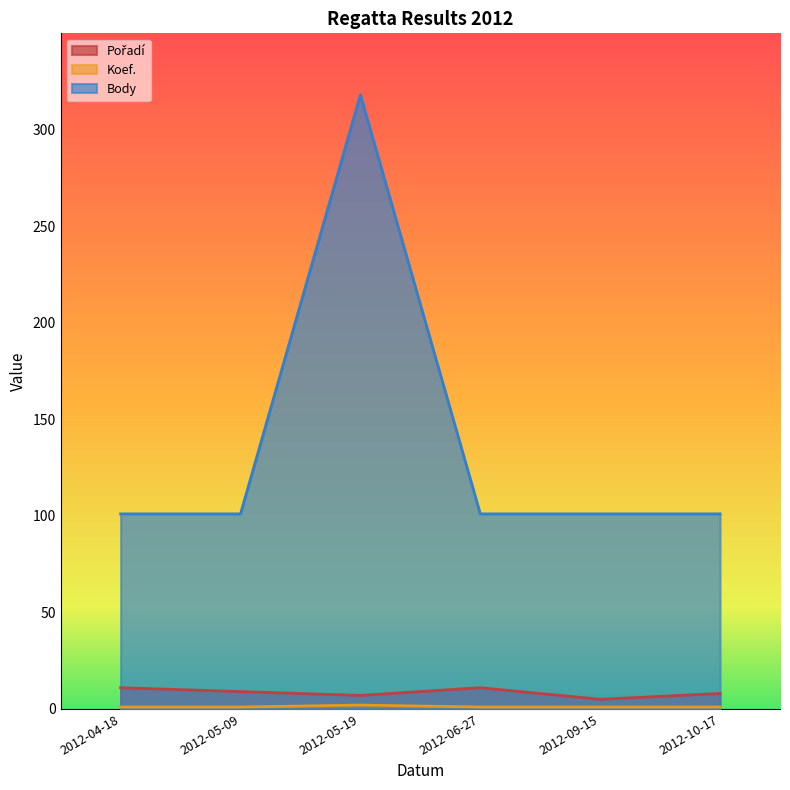

True or false: Body and Koef. cross at least once.

False